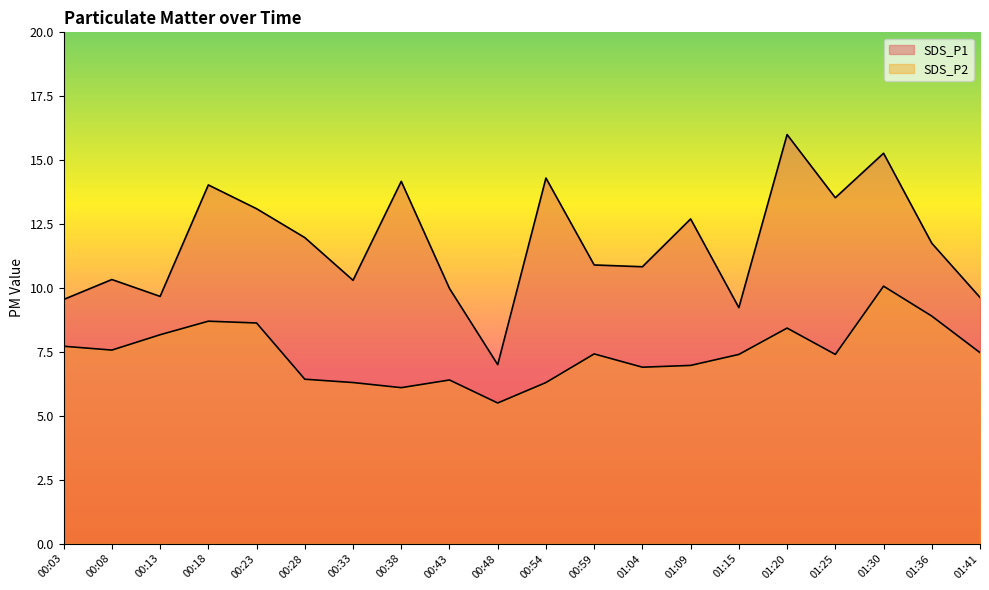

List the series in order of their peak value, lowest first.

SDS_P2, SDS_P1